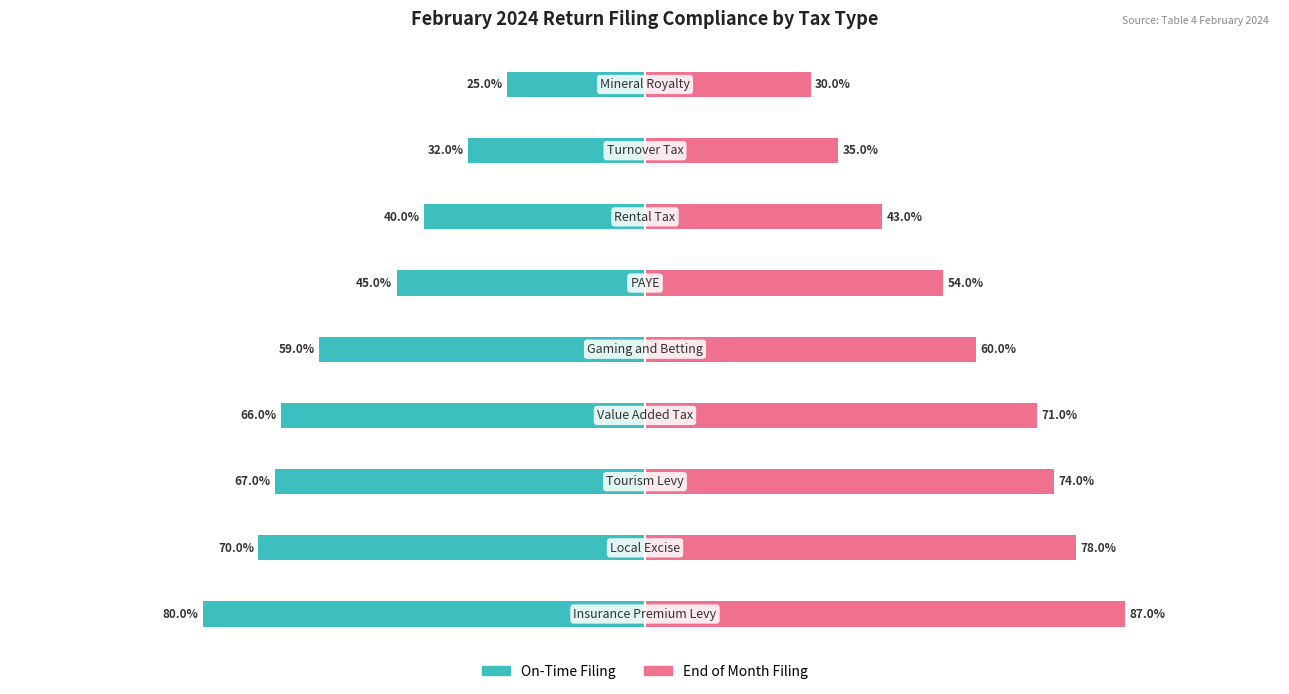

Are the bars grouped side by side (vs. stacked)?

Yes